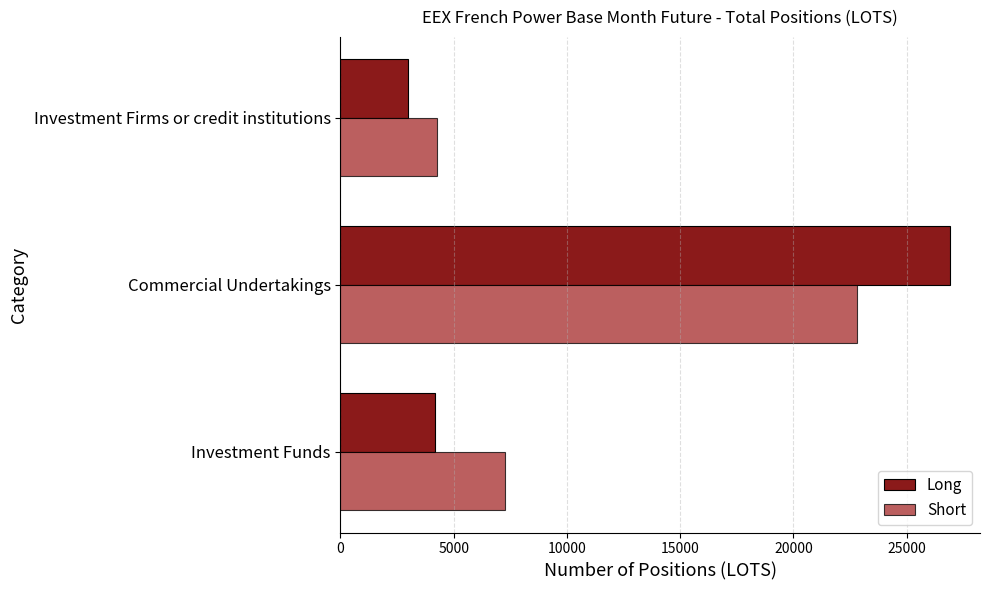

At how many categories does at least one series exceed 25730?

1